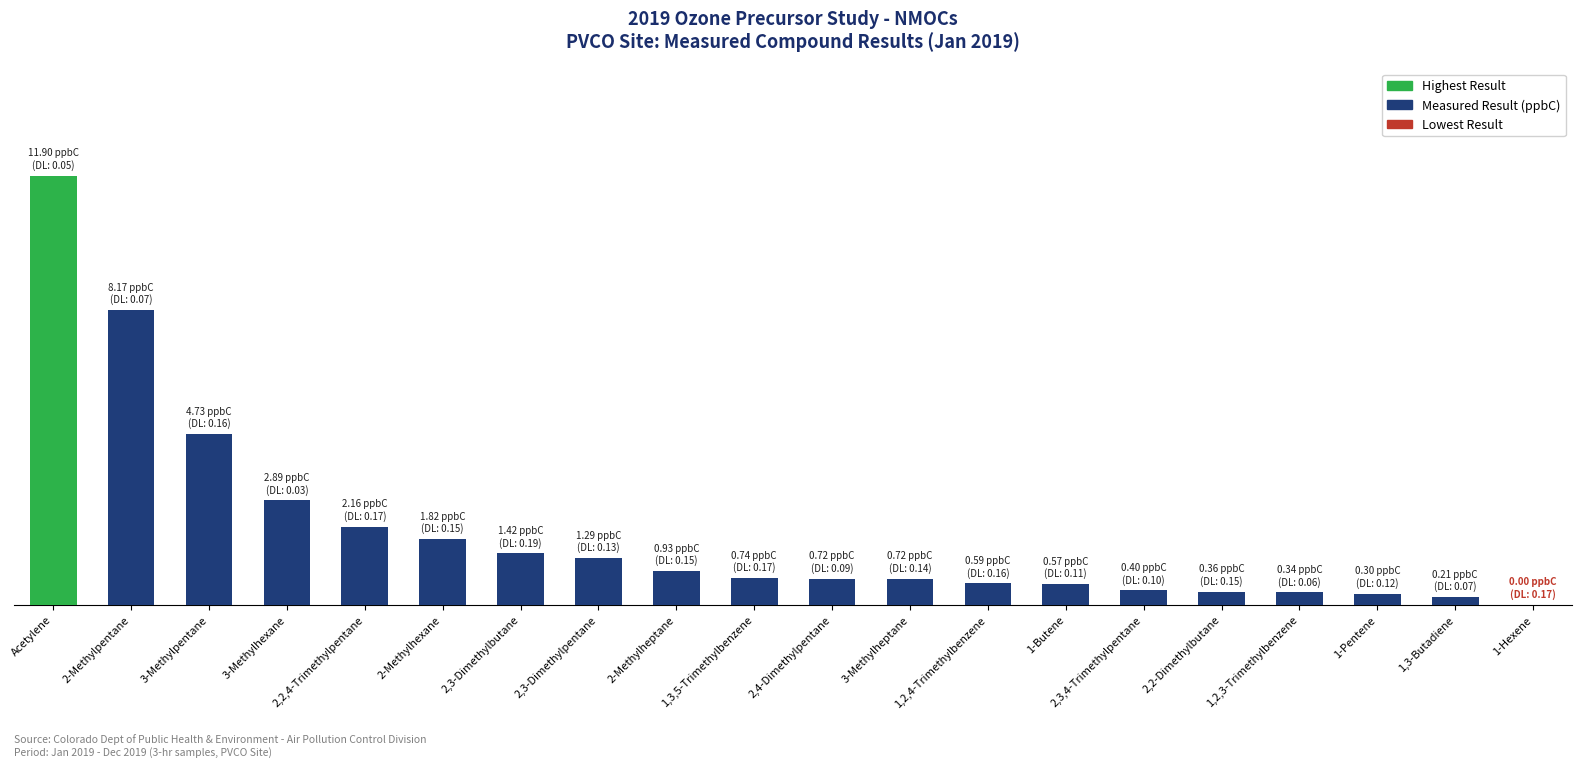

List the labels in order of value, smallest first.

1-Hexene, 1,3-Butadiene, 1-Pentene, 1,2,3-Trimethylbenzene, 2,2-Dimethylbutane, 2,3,4-Trimethylpentane, 1-Butene, 1,2,4-Trimethylbenzene, 2,4-Dimethylpentane, 3-Methylheptane, 1,3,5-Trimethylbenzene, 2-Methylheptane, 2,3-Dimethylpentane, 2,3-Dimethylbutane, 2-Methylhexane, 2,2,4-Trimethylpentane, 3-Methylhexane, 3-Methylpentane, 2-Methylpentane, Acetylene